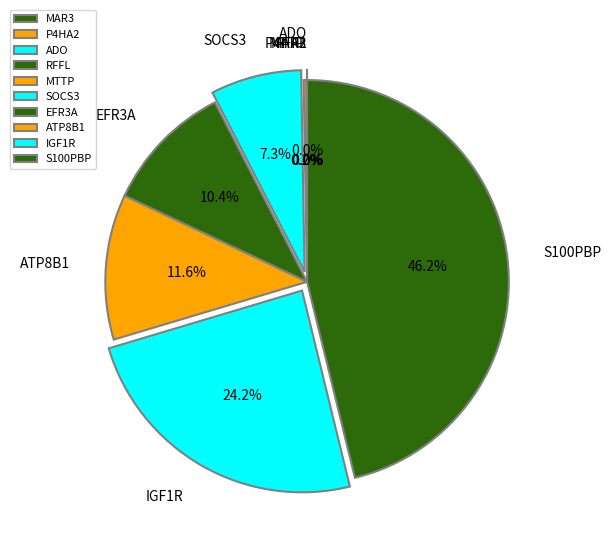

Which category has the biggest portion of the pie?

S100PBP